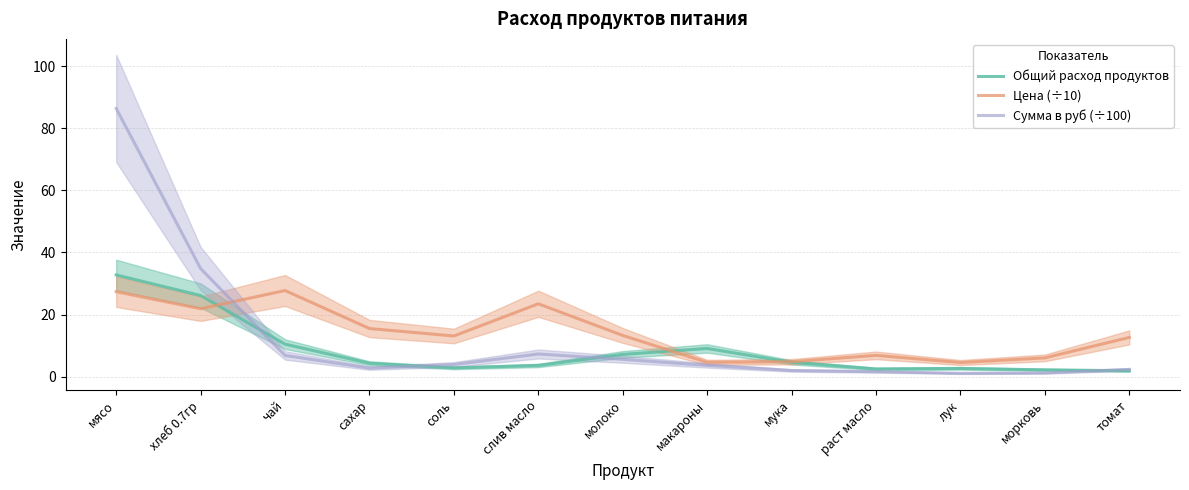

True or false: Цена (÷10) has a value of 5.2 at молоко.

False